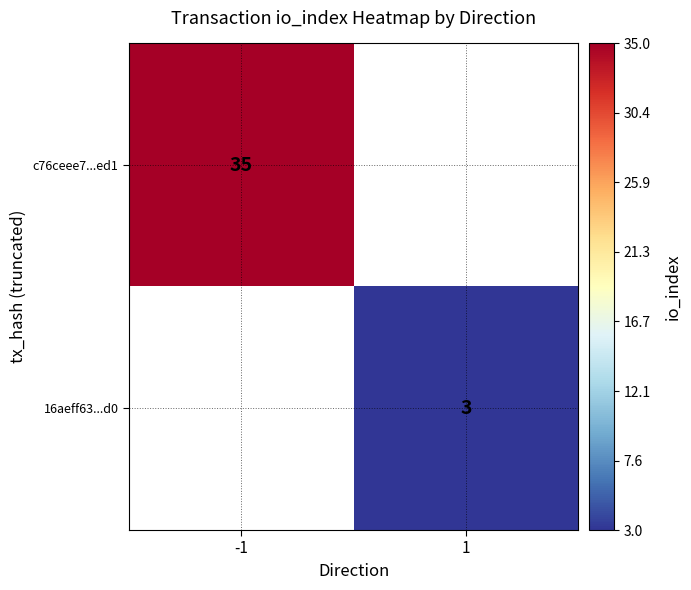

The value of c76ceee7...ed1 at -1 is 35. True or false?

True